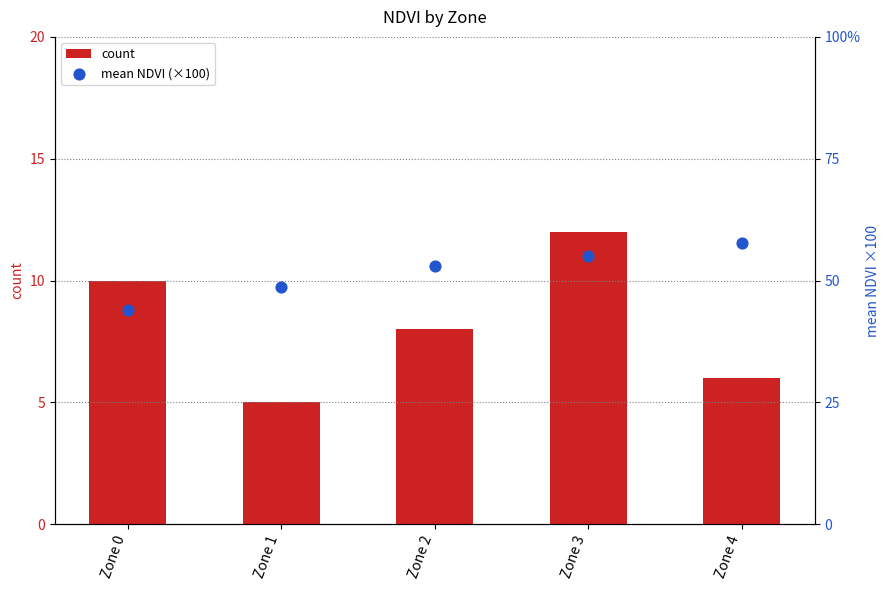

Which series has the widest spread of Y values?

mean NDVI (×100)